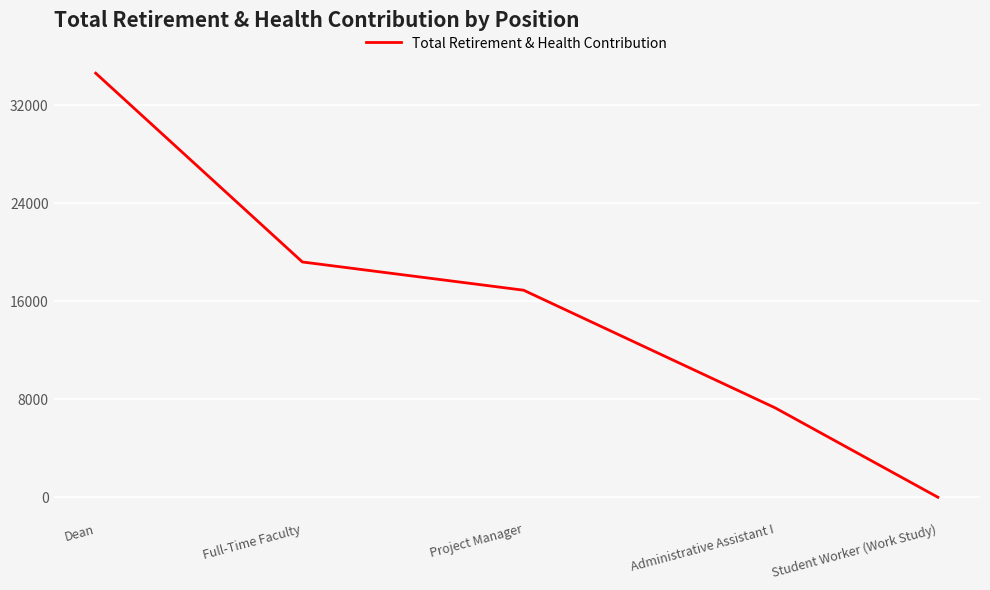

What value does the data have at Project Manager?

16902